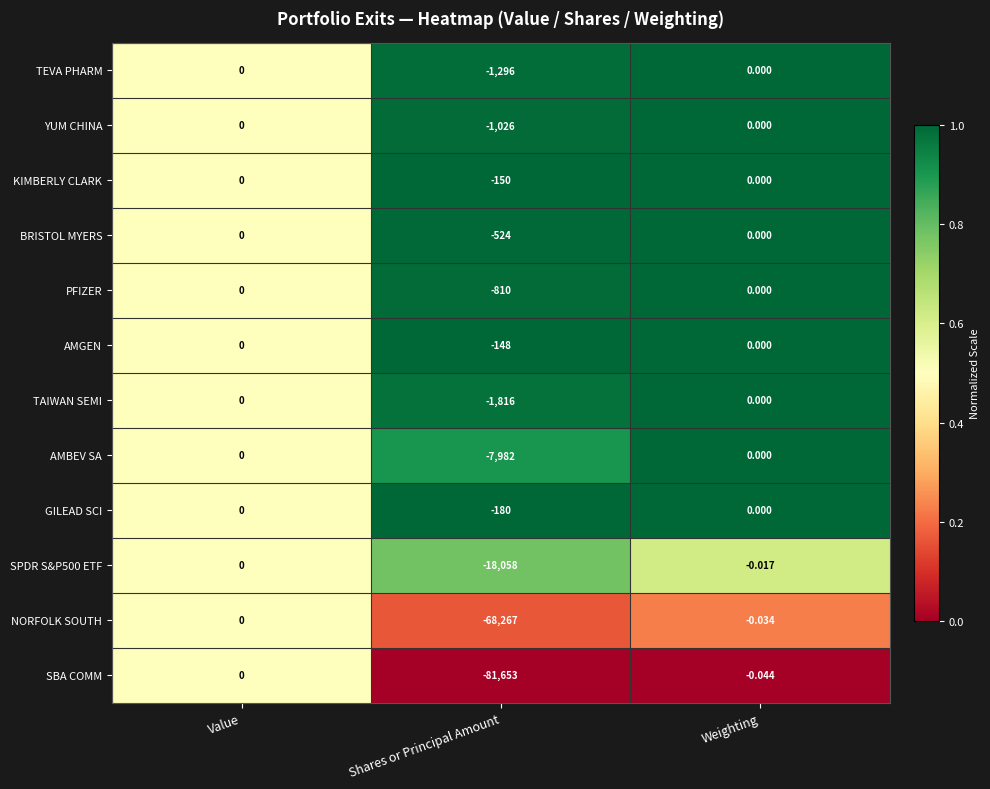

Which series has the widest spread of values?

SBA COMM